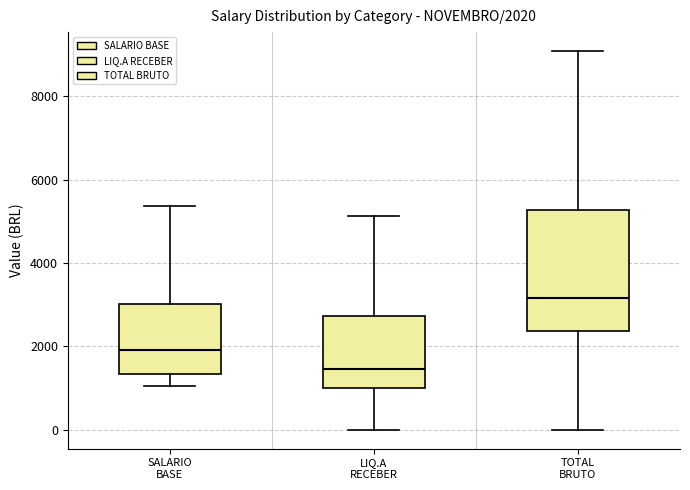

Which box is the tallest, from its lower edge to its upper edge?

TOTAL BRUTO